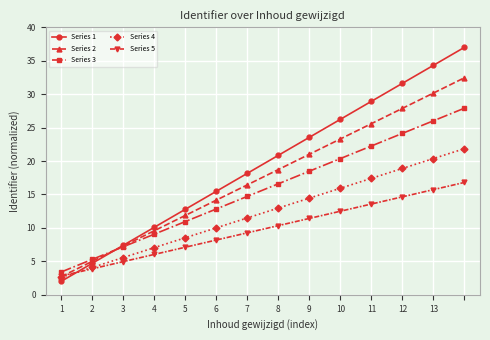

Which series has the largest total across all categories?

Series 1